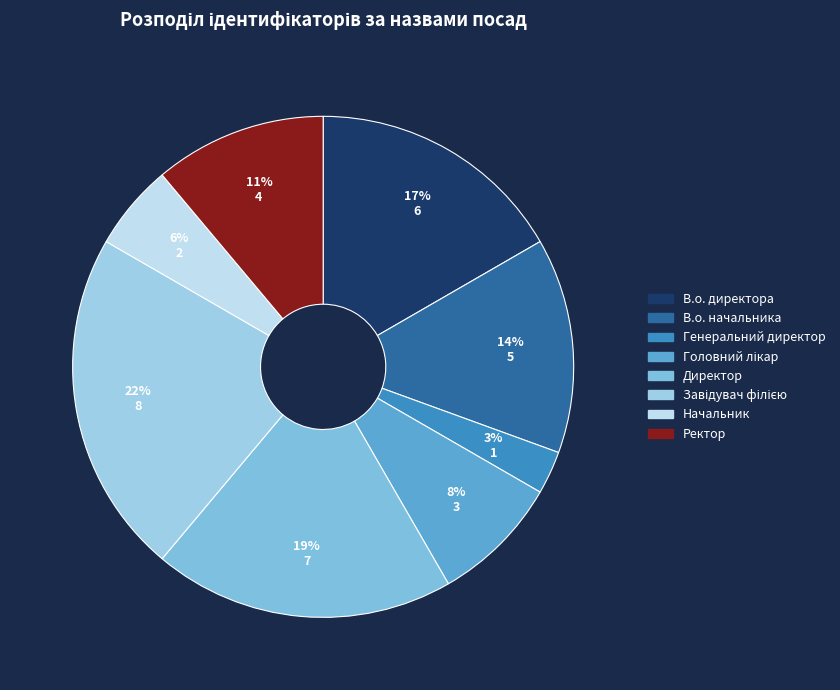

What is the largest slice in the pie chart?

Завідувач філією